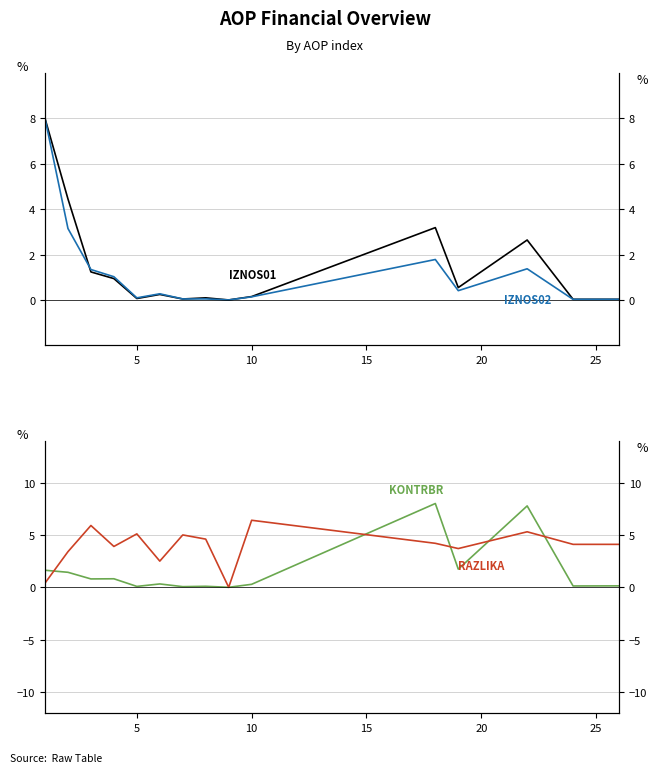

How many lines are shown in the chart?

4